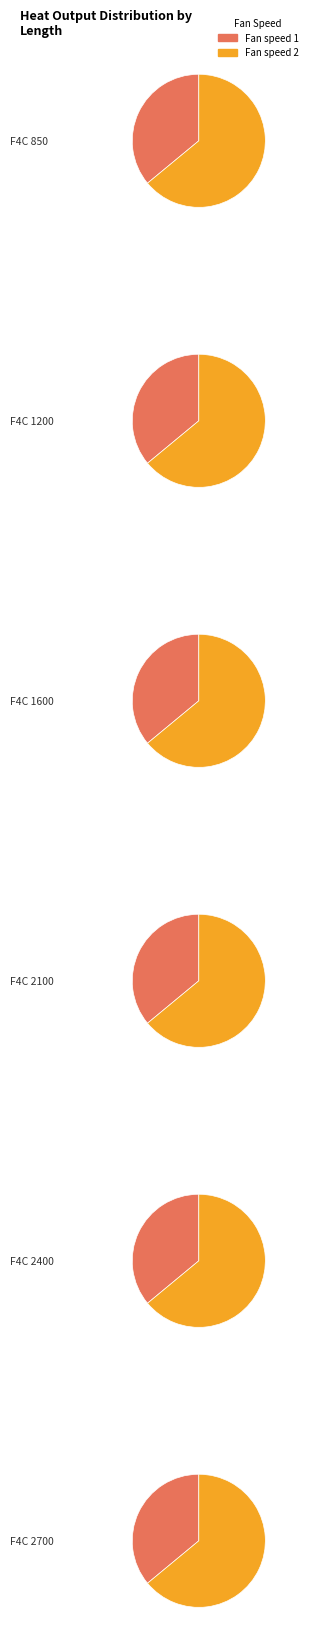

Rank the series by their maximum value, from highest to lowest.

F4C 2700, F4C 2400, F4C 2100, F4C 1600, F4C 1200, F4C 850